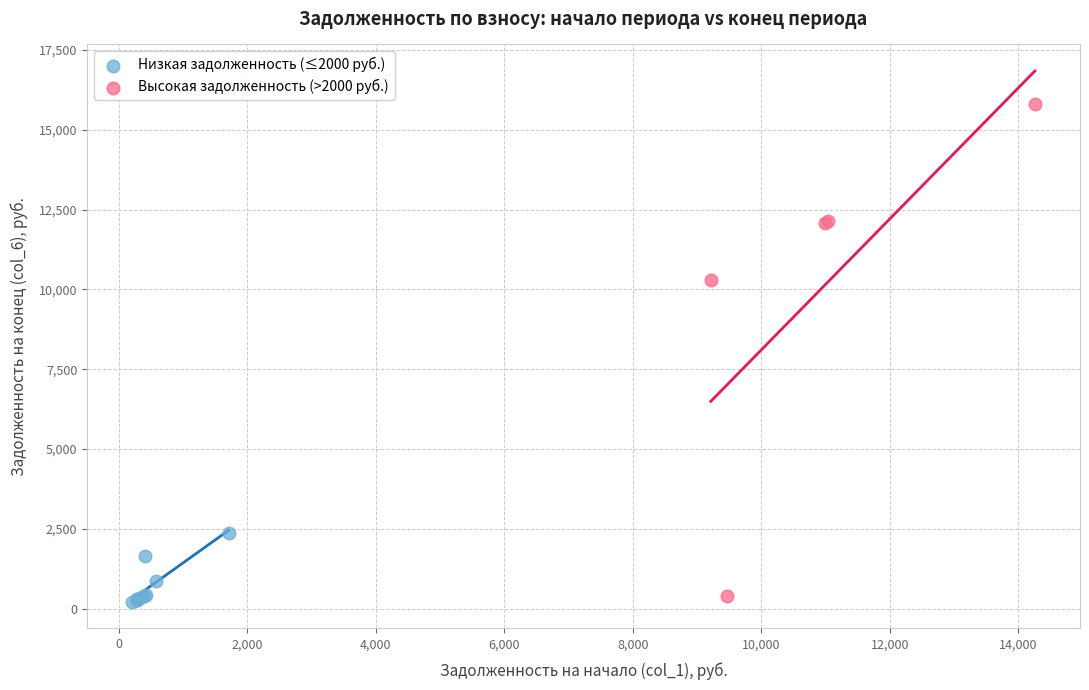

Which series reaches the maximum Y coordinate?

Высокая задолженность (>2000 руб.)